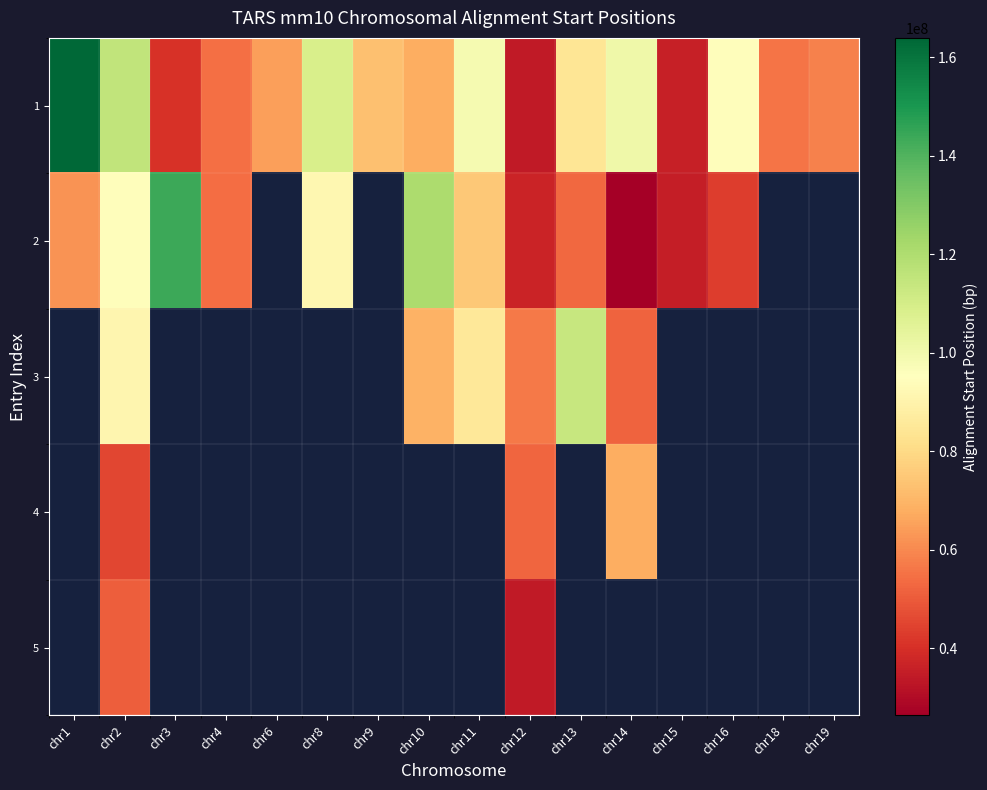

Which category has the highest value in the 1 series?

chr1